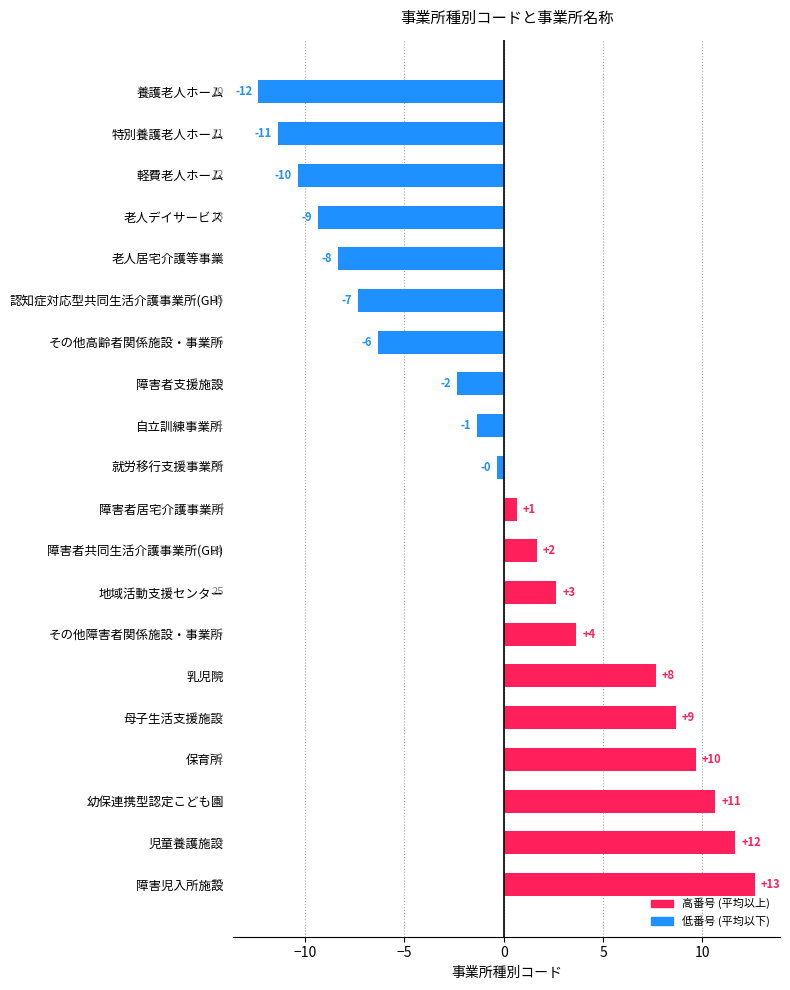

How many bars are there in total?

20